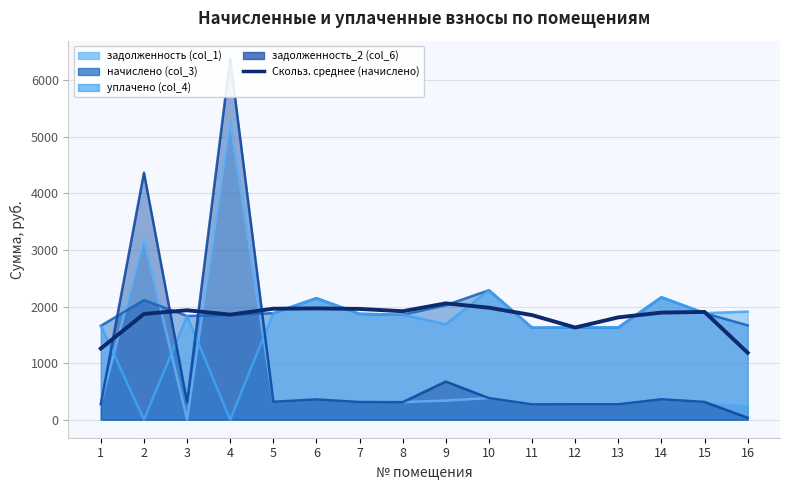

Which label corresponds to the largest value in the chart?

9